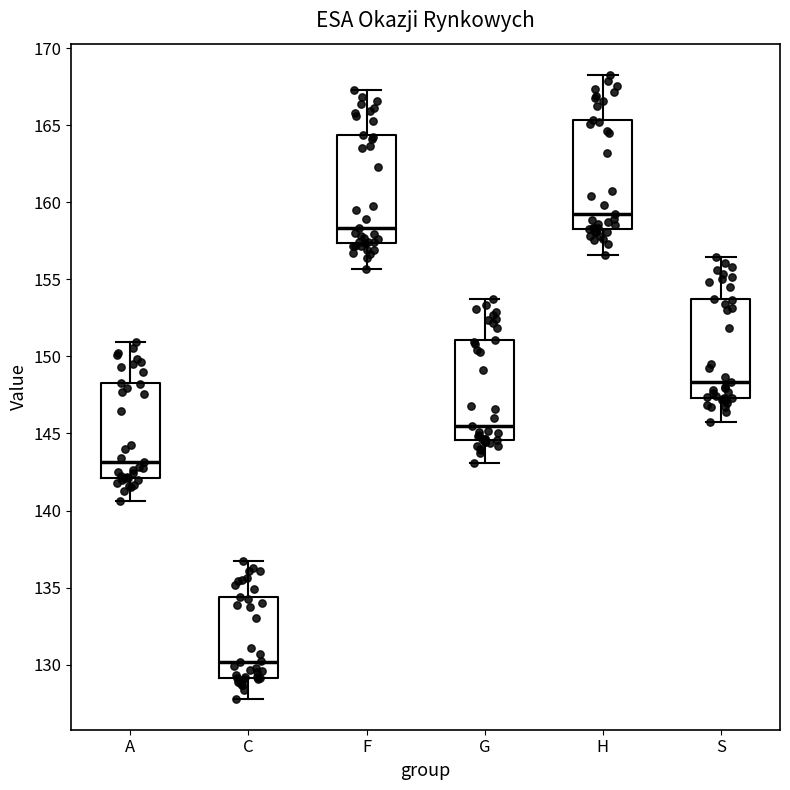

Where does the median line of the box for F sit on the y-axis? The values are not printed on the chart, so give them approximately, as read against the axis.

158.5